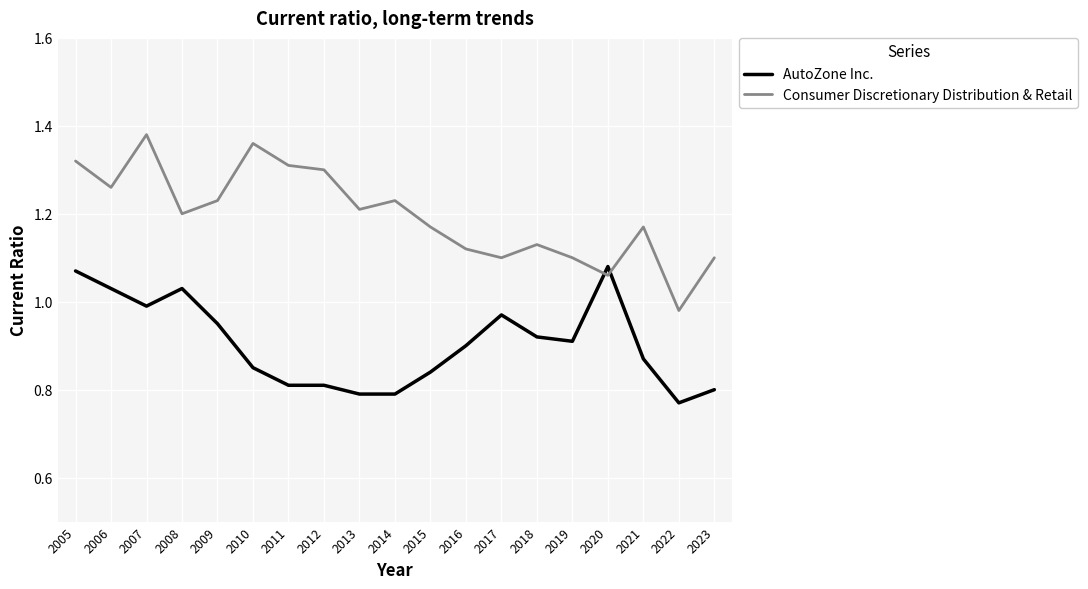

How many interior local valleys does the Consumer Discretionary Distribution & Retail series have?

6